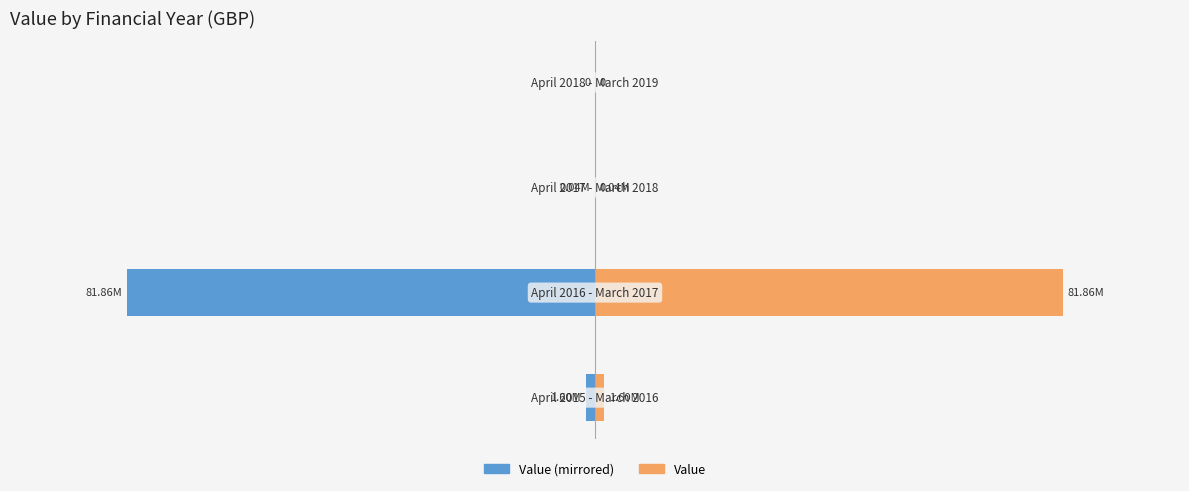

How many values in the Value (right) series exceed 1600000?

1